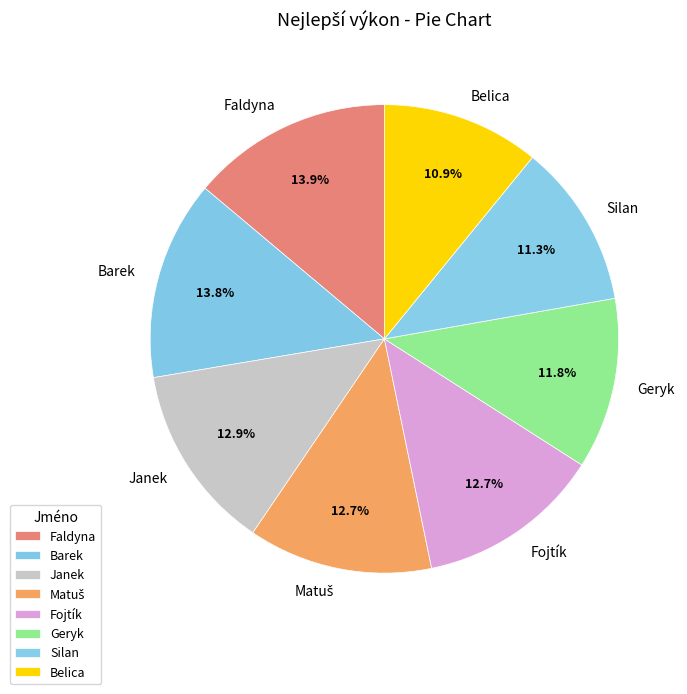

Is there any slice that represents more than half of the pie?

No